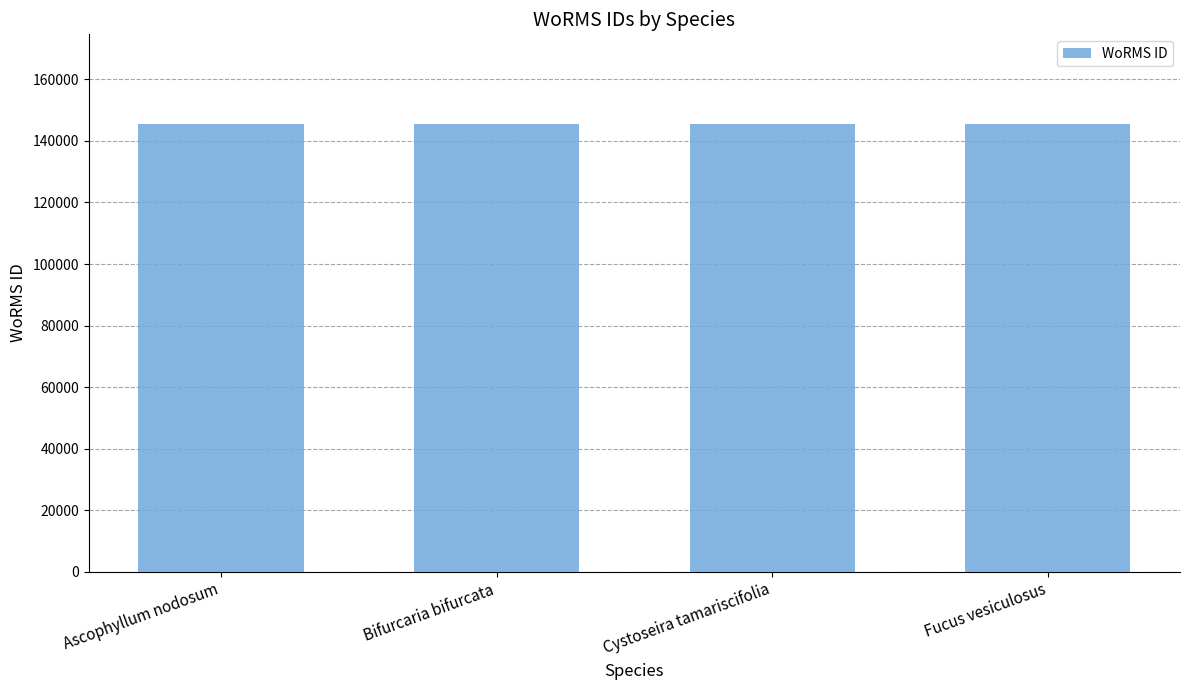

What is the sum of all values?

582128